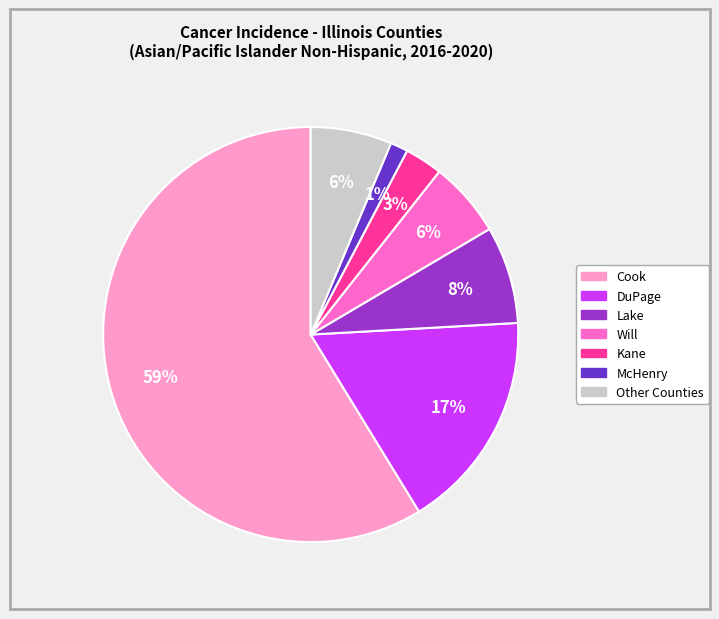

Is there a majority slice in this chart?

Yes